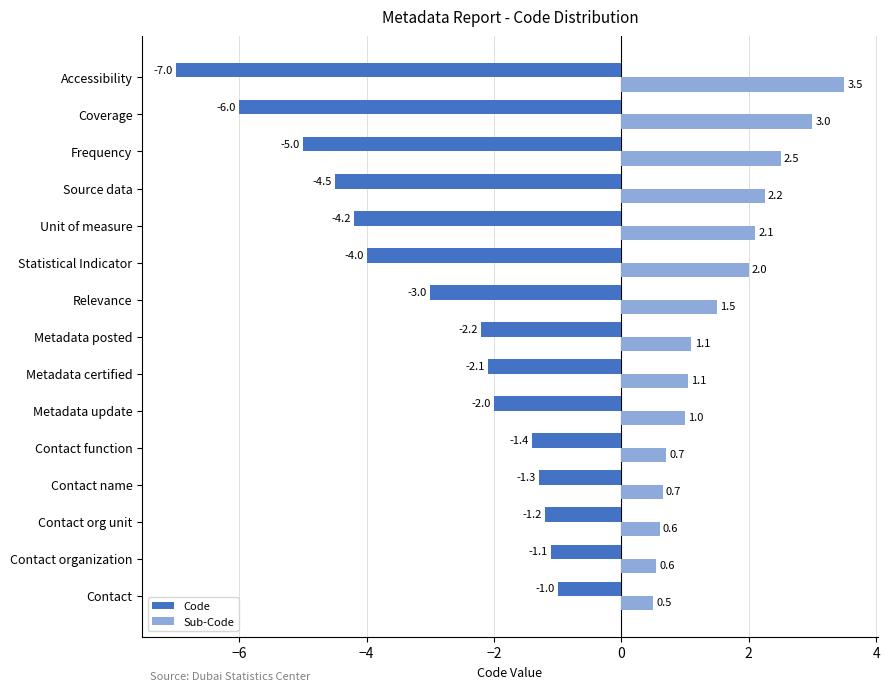

What is the average value of the Code series?

-3.1